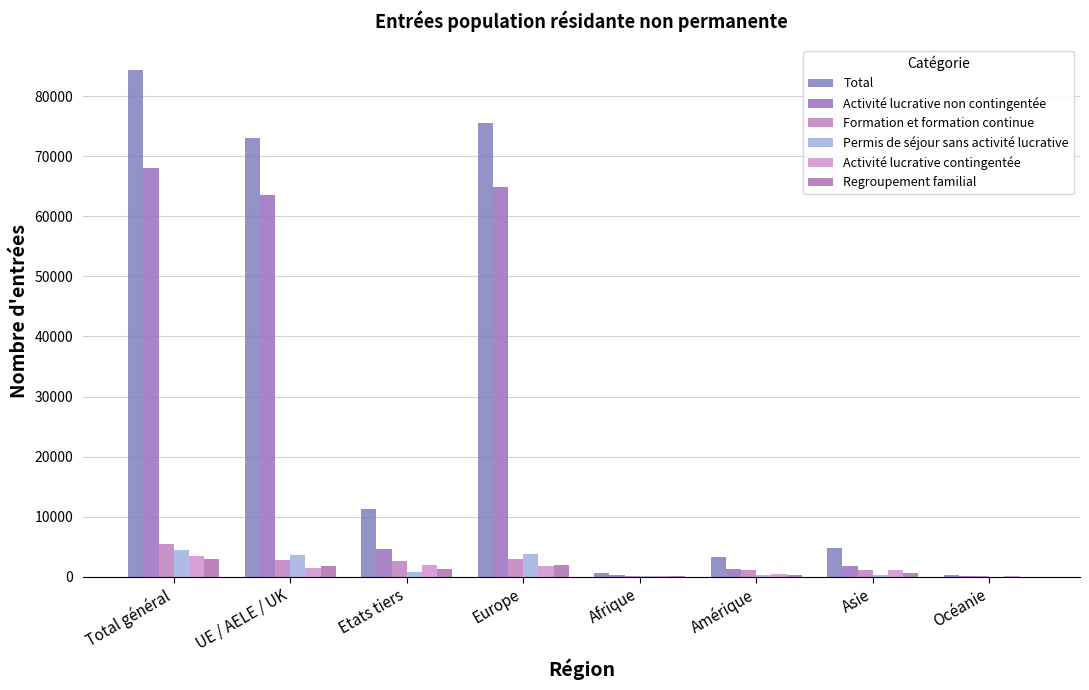

Which label corresponds to the largest value in the chart?

Total général